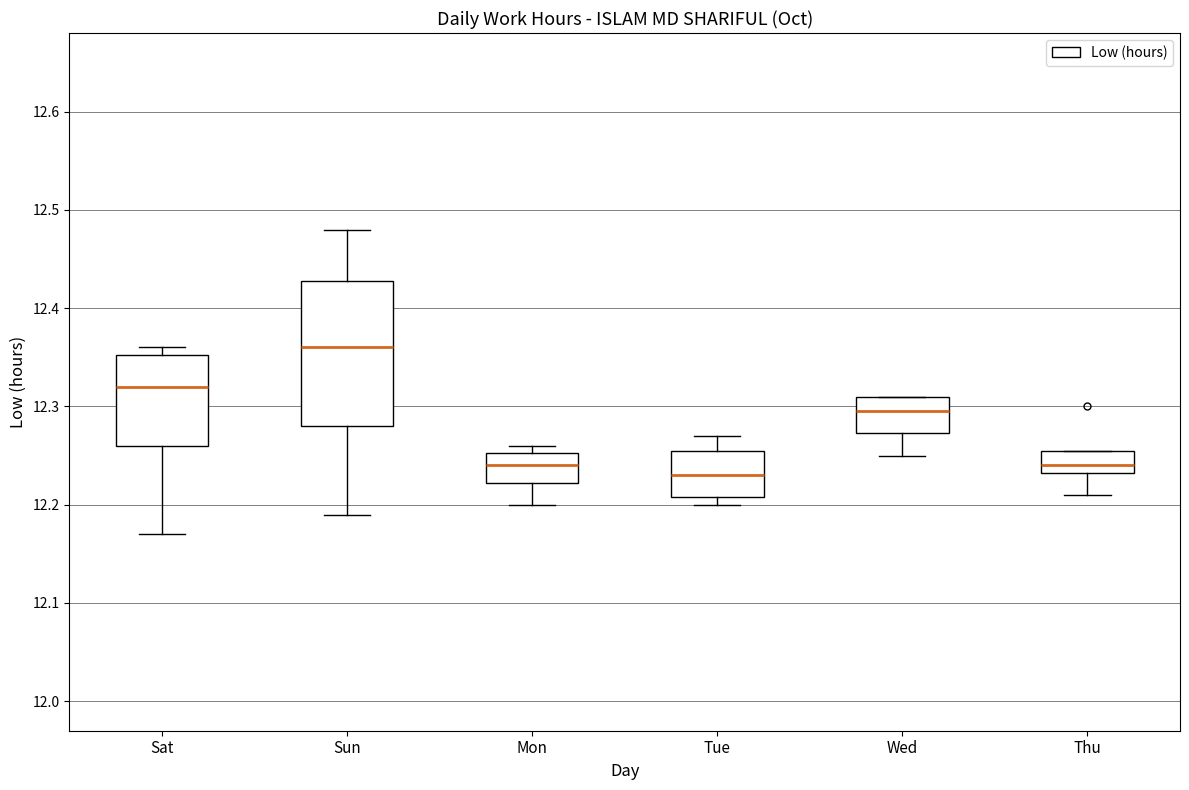

Which box's median line is the highest?

Sun